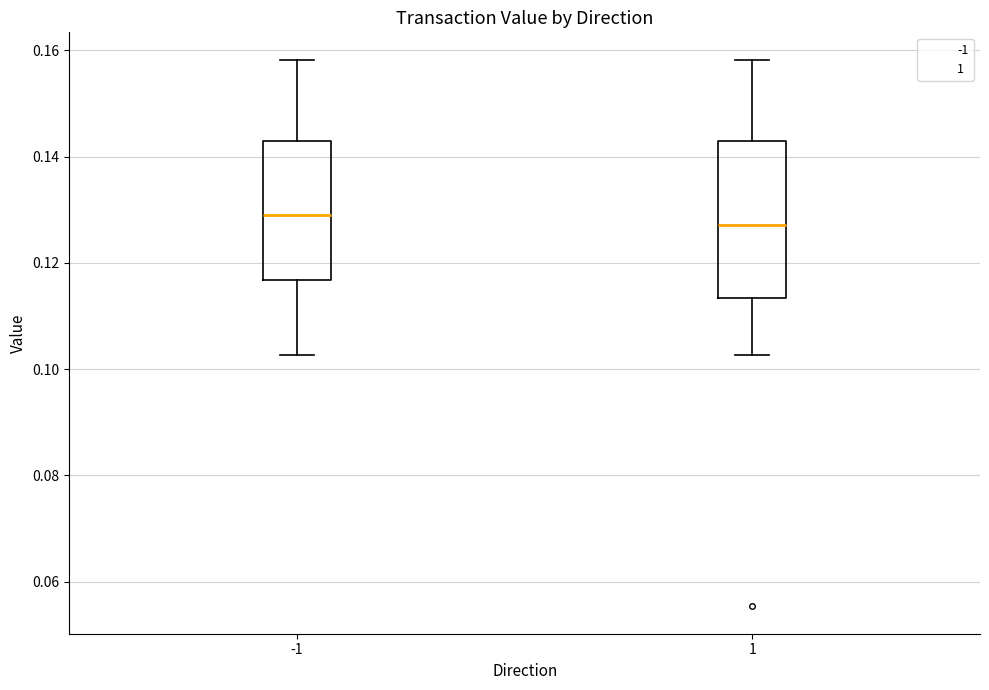

Reading left to right, read every box against the y-axis: the position of its median line, the range the box covers, and the ends of its whiskers. The values are not printed on the chart, so give them approximately, as read against the axis.

-1: median 0.130, box 0.116 to 0.142, whiskers 0.102 to 0.158
1: median 0.128, box 0.114 to 0.142, whiskers 0.102 to 0.158